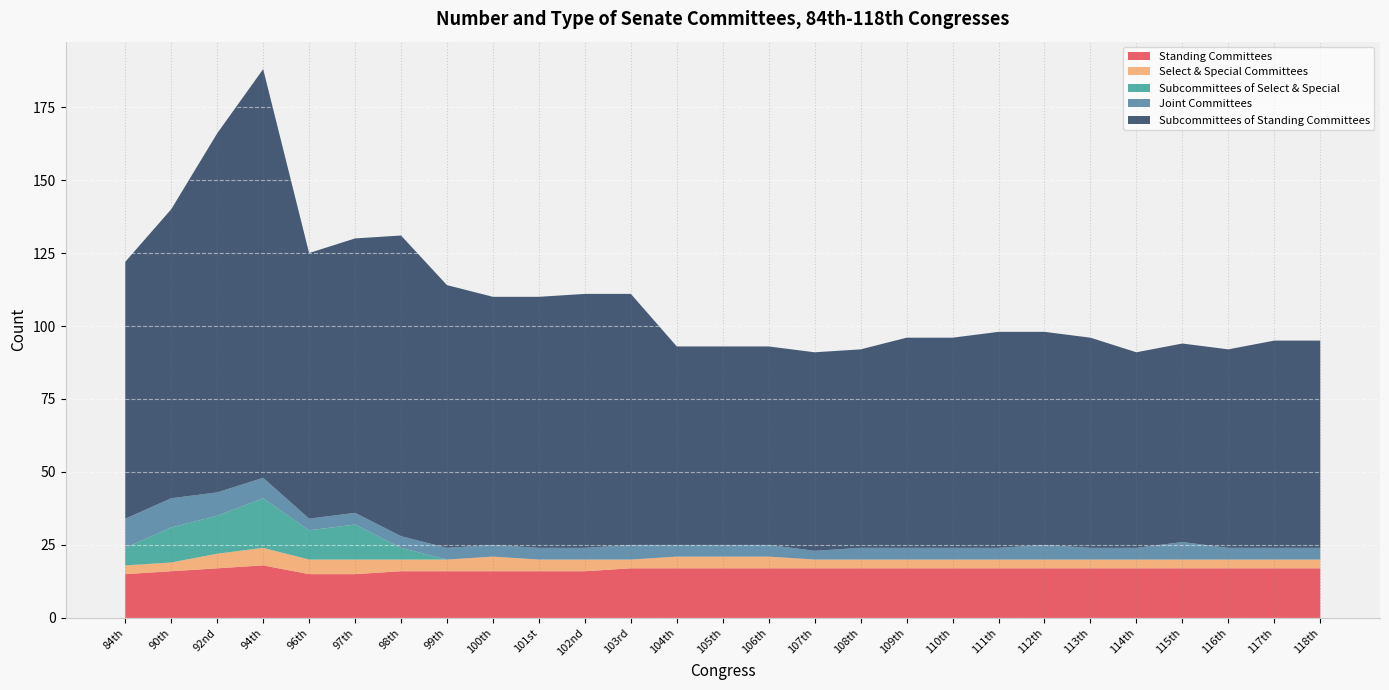

Reading right to left, extract all data points from this chart.

Standing Committees: 17	17	17	17	17	17	17	17	17	17	17	17	17	17	17	17	16	16	16	16	16	15	15	18	17	16	15
Select & Special Committees: 3	3	3	3	3	3	3	3	3	3	3	3	4	4	4	3	4	4	5	4	4	5	5	6	5	3	3
Subcommittees of Select & Special: 0	0	0	0	0	0	0	0	0	0	0	0	0	0	0	0	0	0	0	0	4	12	10	17	13	12	6
Joint Committees: 4	4	4	6	4	4	5	4	4	4	4	3	4	4	4	5	4	4	4	4	4	4	4	7	8	10	10
Subcommittees of Standing Committees: 71	71	68	68	67	72	73	74	72	72	68	68	68	68	68	86	87	86	85	90	103	94	91	140	123	99	88